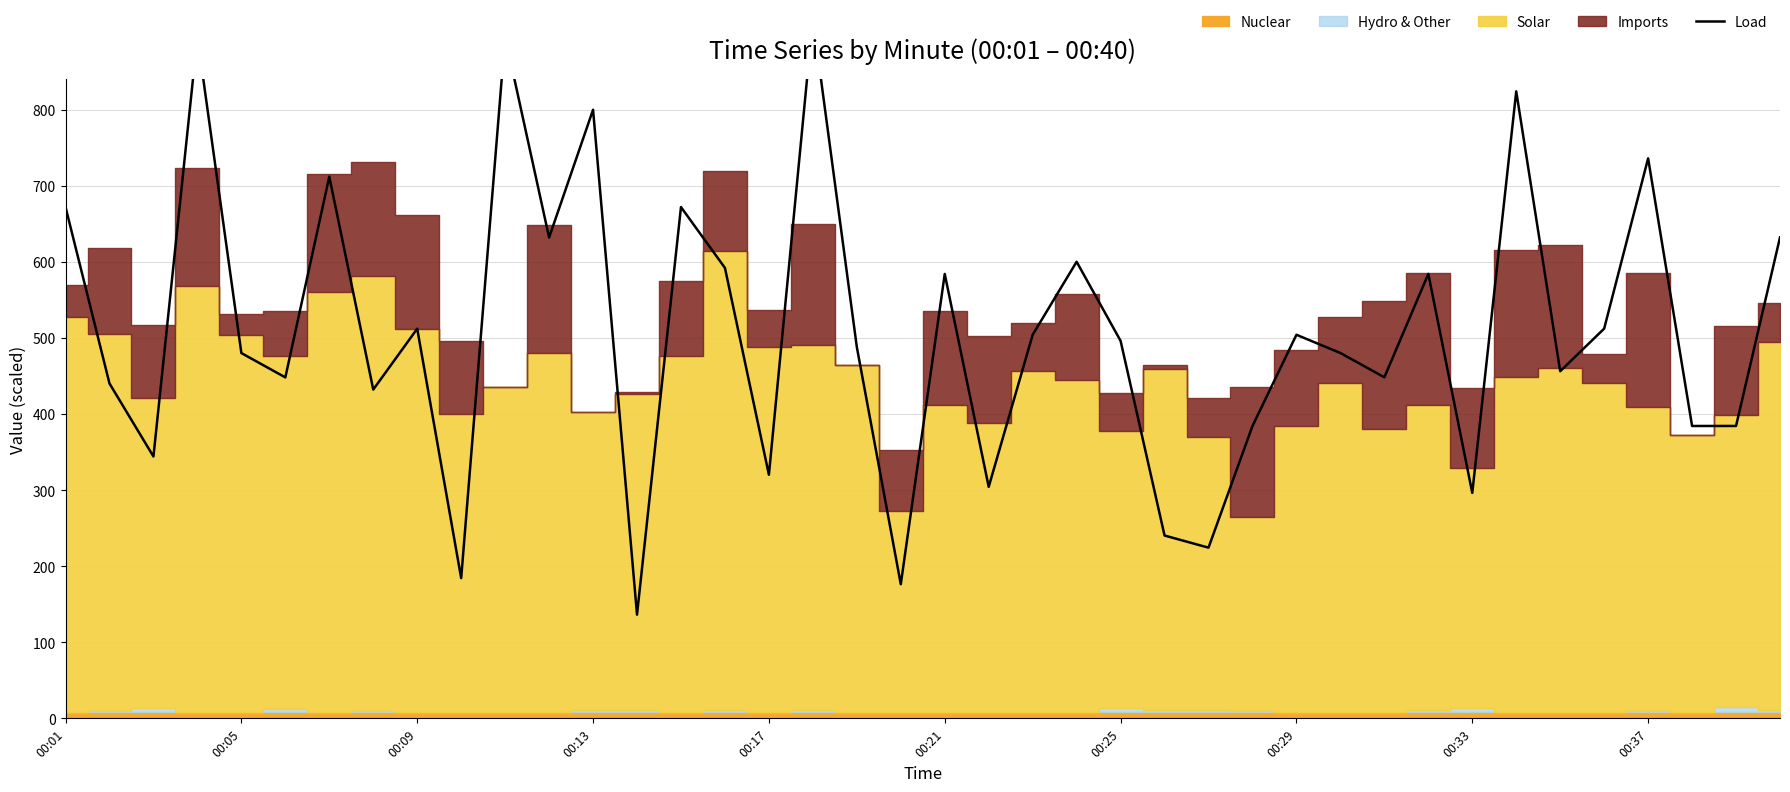

How many values exceed 496?

20